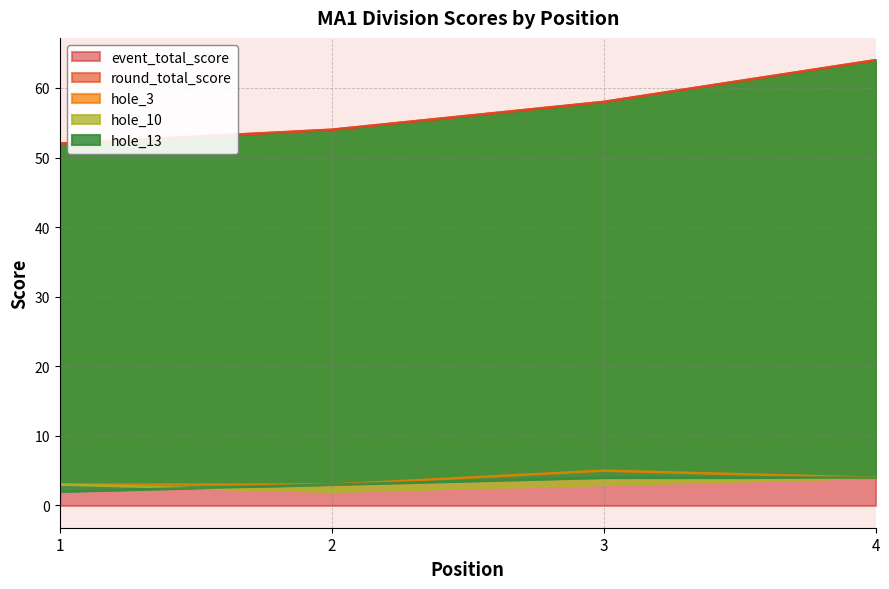

What is the value of the event_total_score point at the 2nd from the left?

54